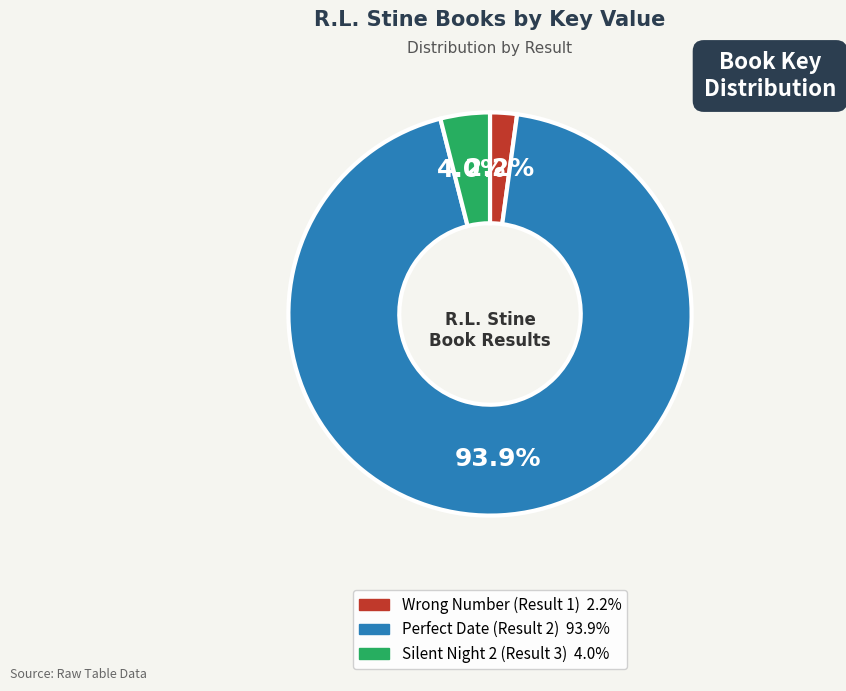

How many segments does this pie chart have?

3